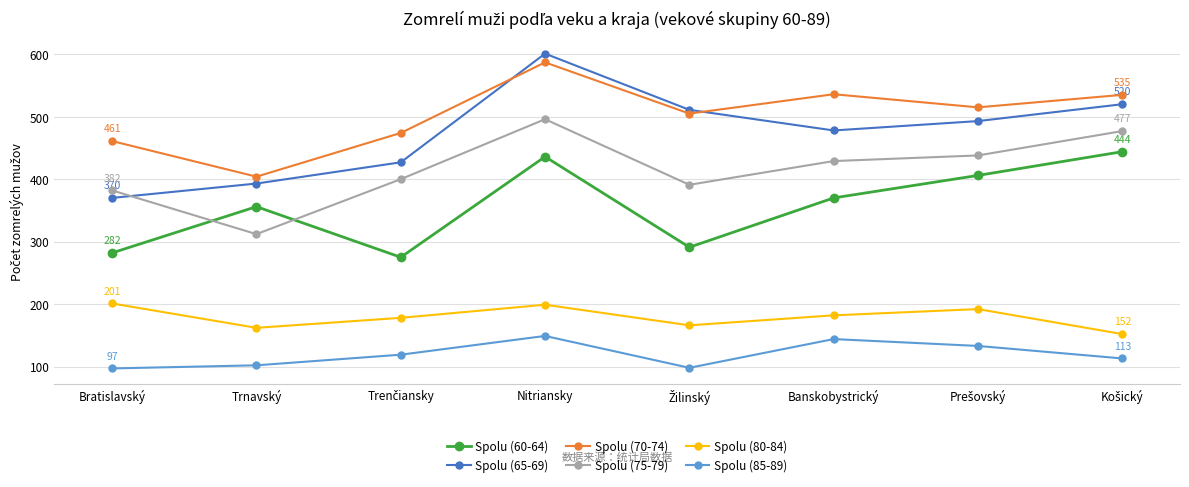

How many categories are shown in the chart?

8